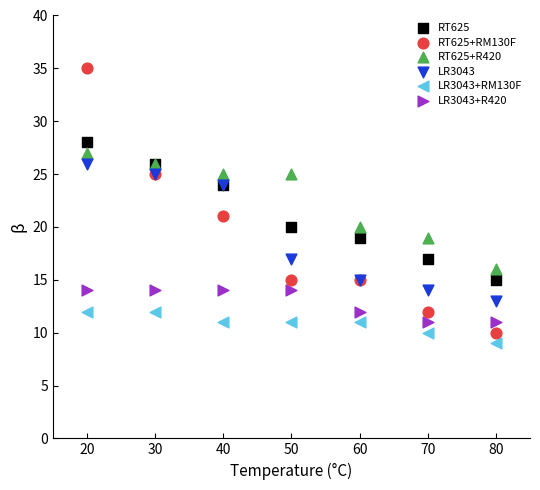

In the RT625+RM130F series, what Y value is closest to 22?

21